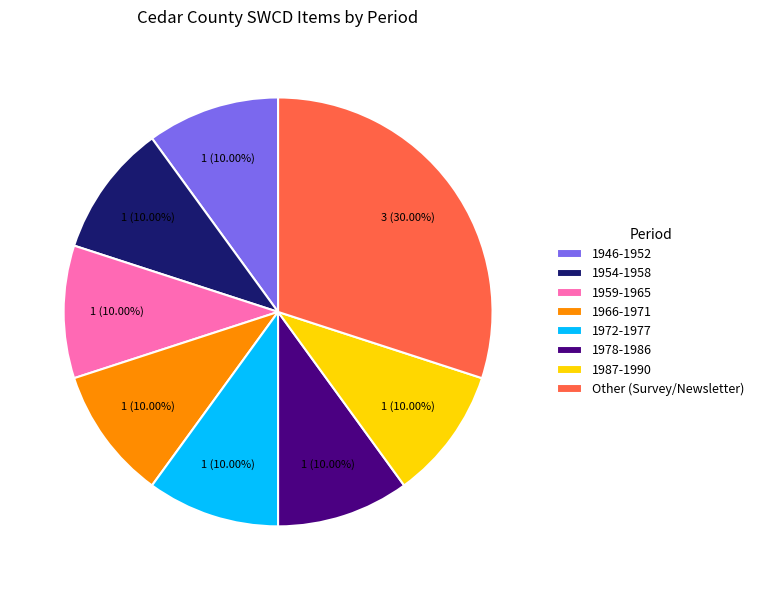

Between 1972-1977 and Other (Survey/Newsletter), which is larger?

Other (Survey/Newsletter)